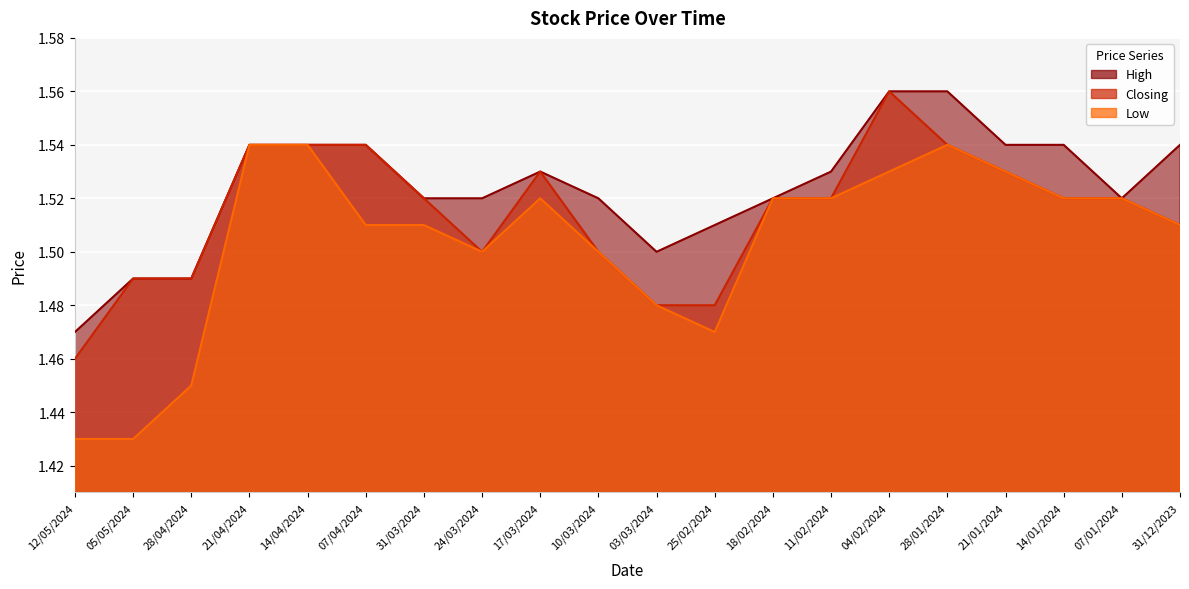

What position from the left is 28/04/2024?

3